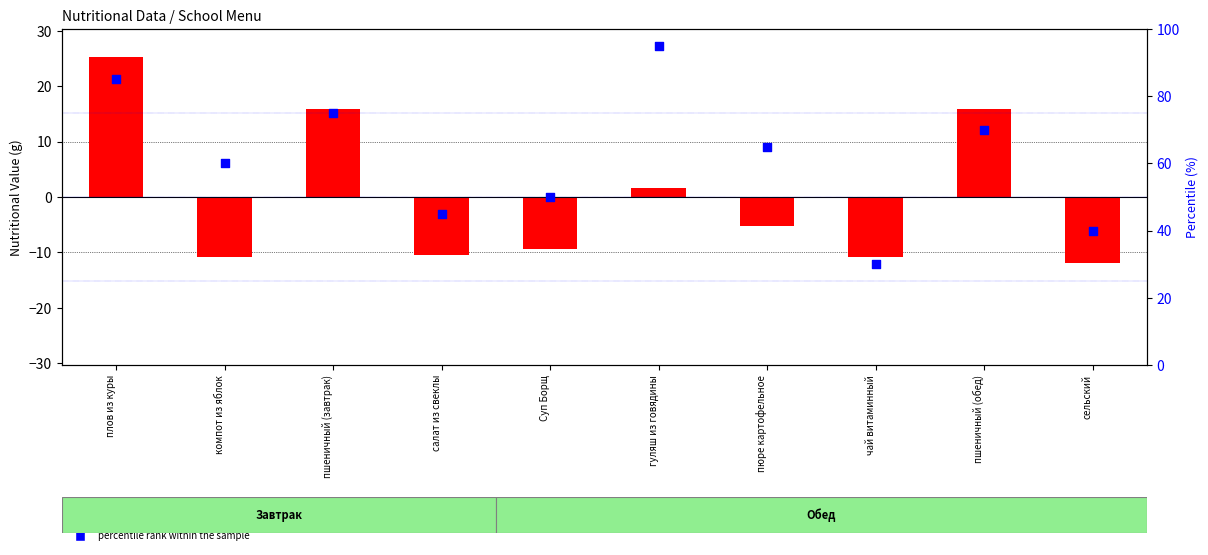

At which category is the sum across all series the highest?

плов из куры